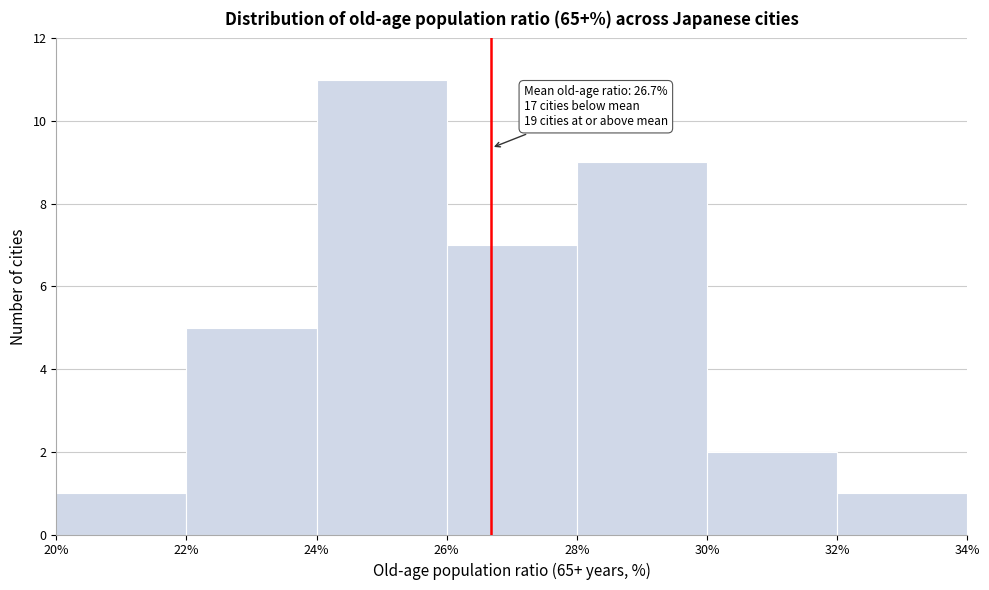

Over which range of the x-axis is the bar tallest?

24% to 26%